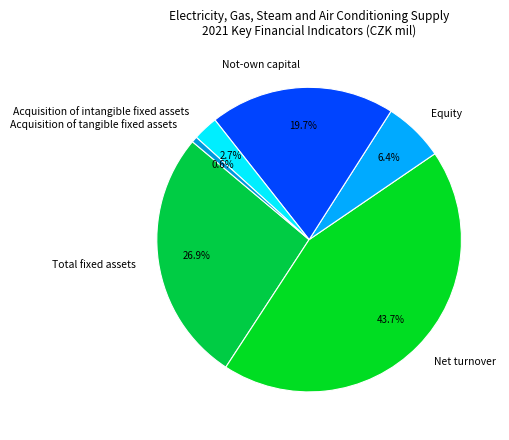

Is the sum of Acquisition of intangible fixed assets and Net turnover greater than half?

No